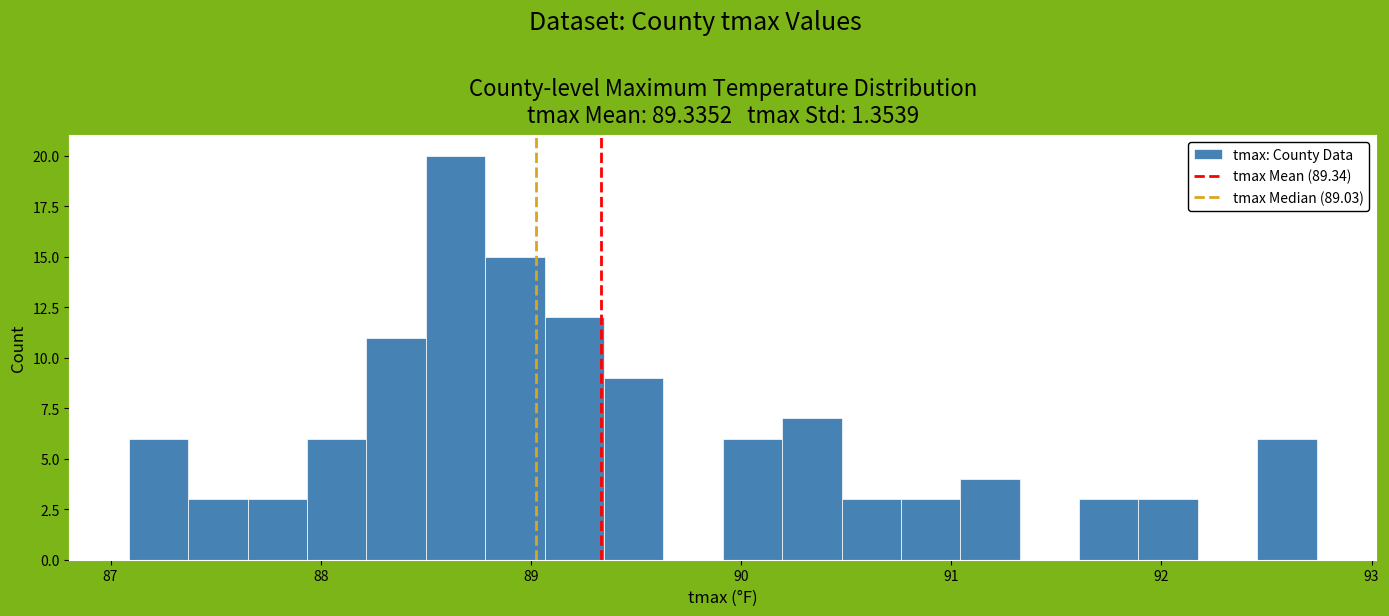

Around what value on the x-axis is the tallest bar? Give the approximate position of its centre, as read against the axis.

88.6